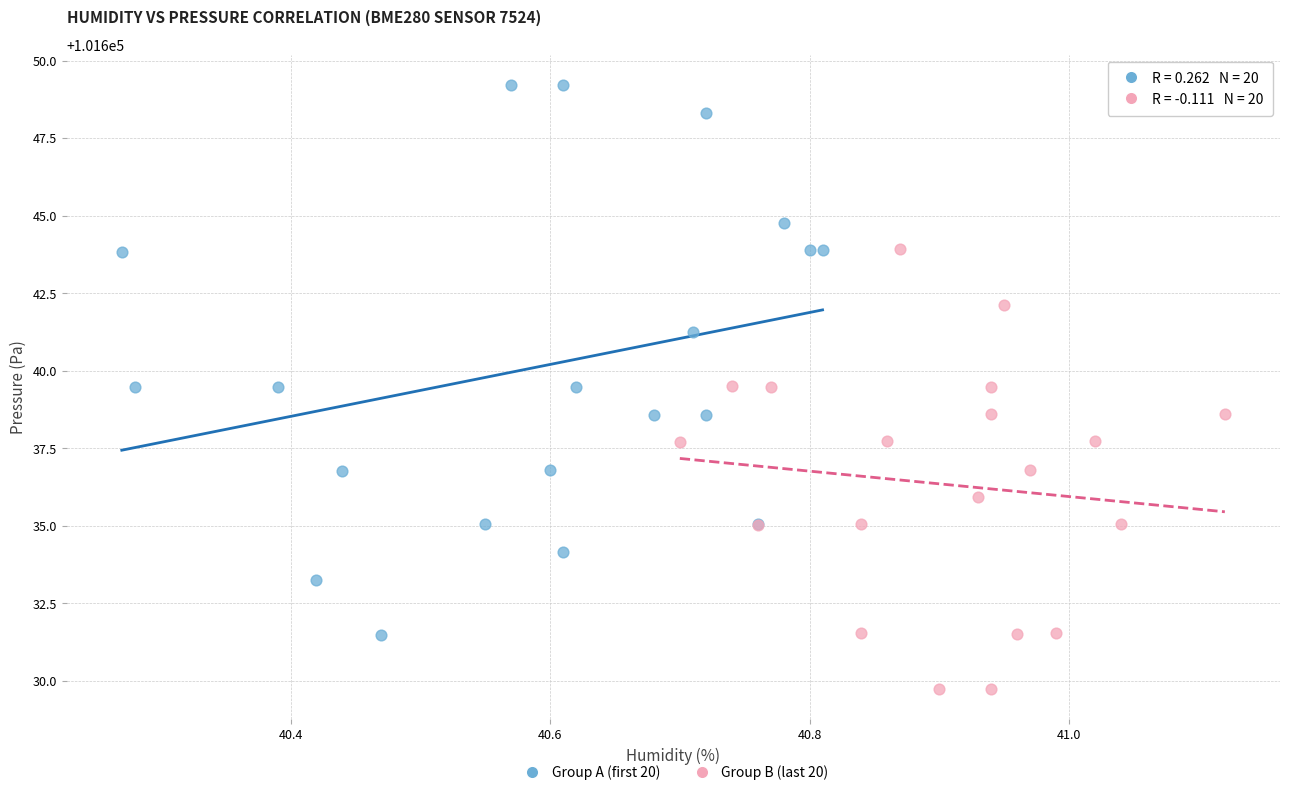

Which series reaches the minimum Y coordinate?

Group B (last 20)